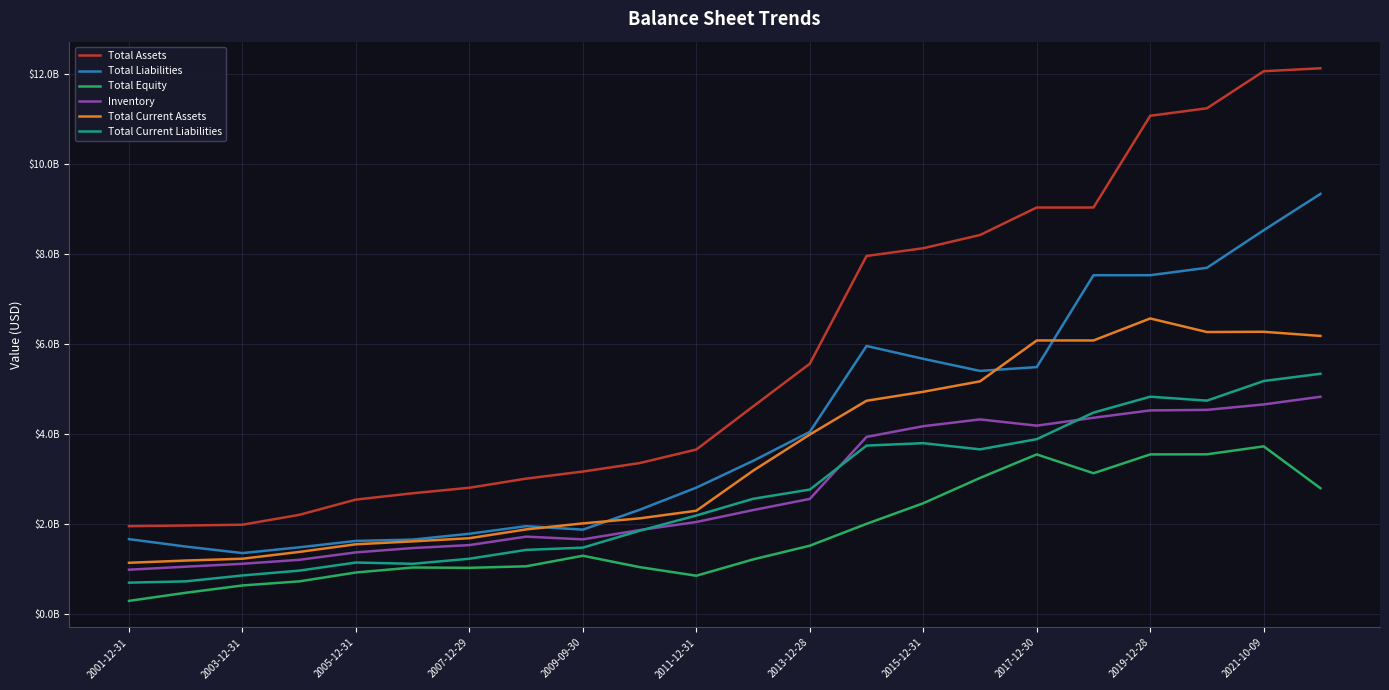

What are all the series names shown in the legend?

Total Assets, Total Liabilities, Total Equity, Inventory, Total Current Assets, Total Current Liabilities